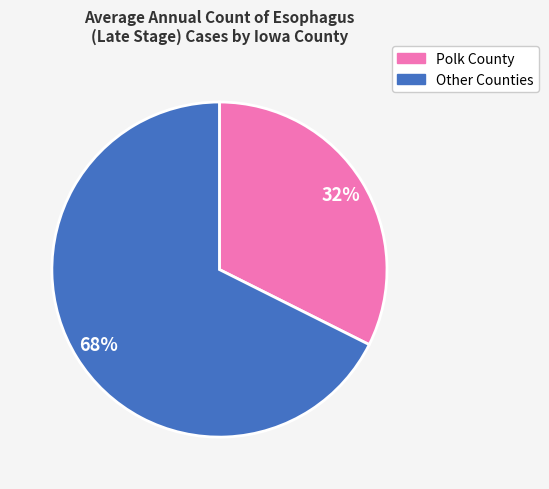

To the nearest percent, what is the average slice percentage?

50%